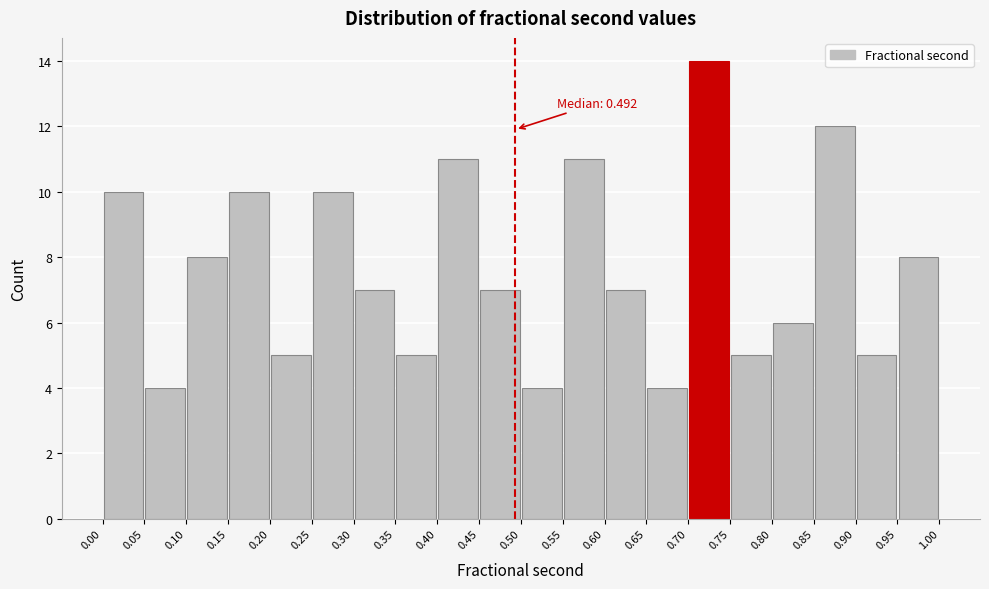

Over which range of the x-axis is the bar tallest?

0.70 to 0.75